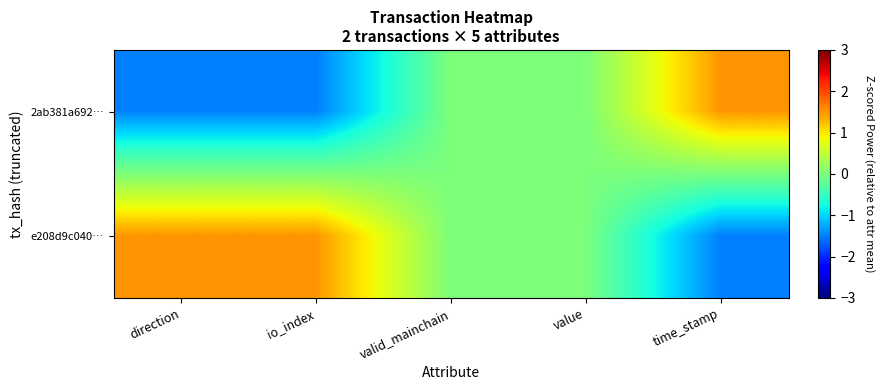

Reading right to left, extract all data points from this chart.

2ab381a692…: time_stamp=1.5	value=0.0	valid_mainchain=0.0	io_index=-1.5	direction=-1.5
e208d9c040…: time_stamp=-1.5	value=0.0	valid_mainchain=0.0	io_index=1.5	direction=1.5